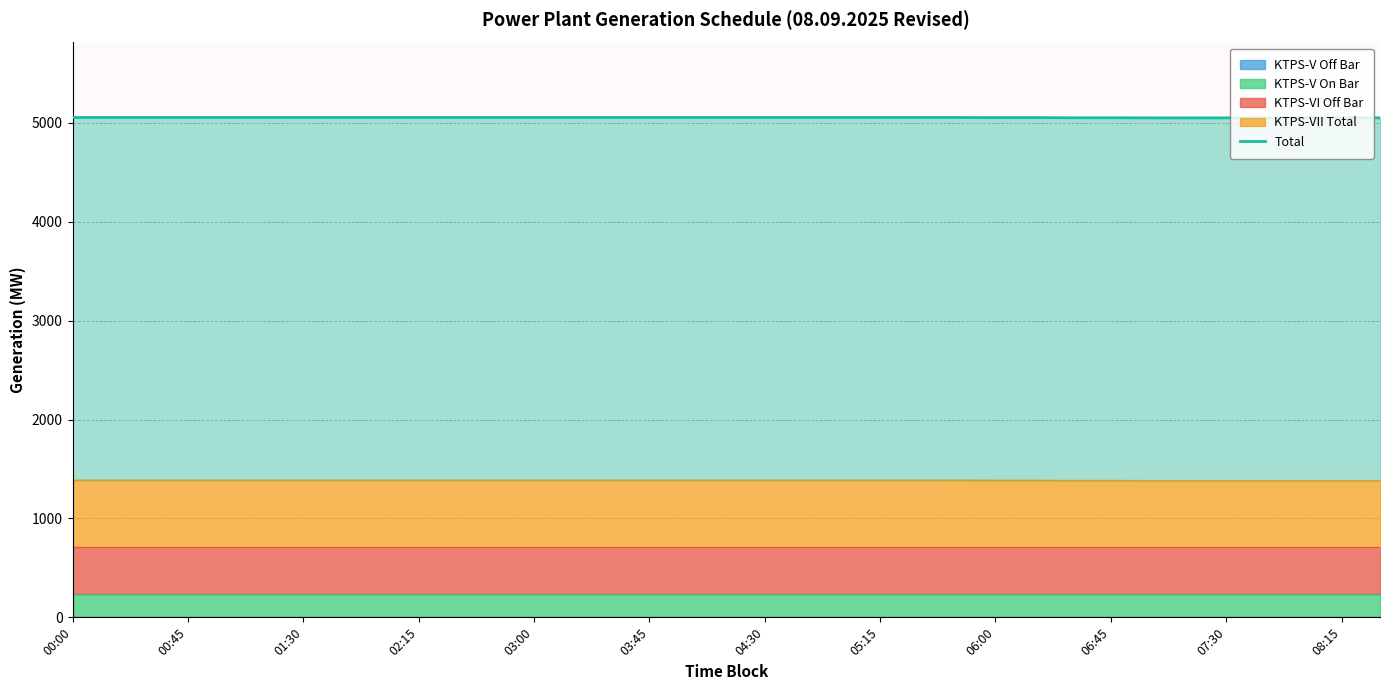

What is the maximum value for KTPS-VII Total?

1388